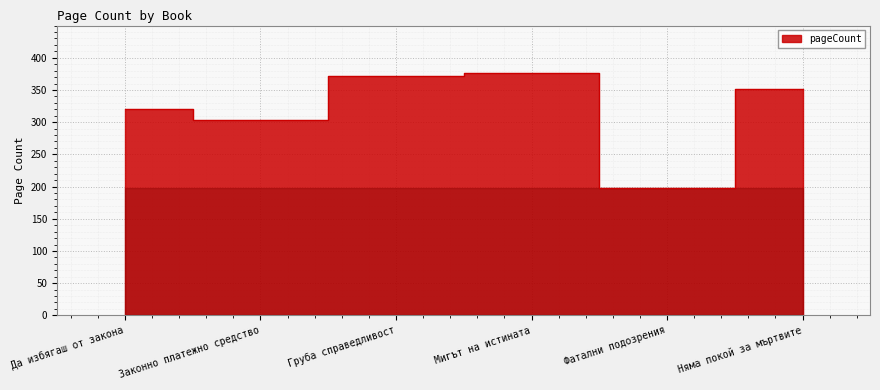

At which label is the value closest to 287?

Законно платежно средство